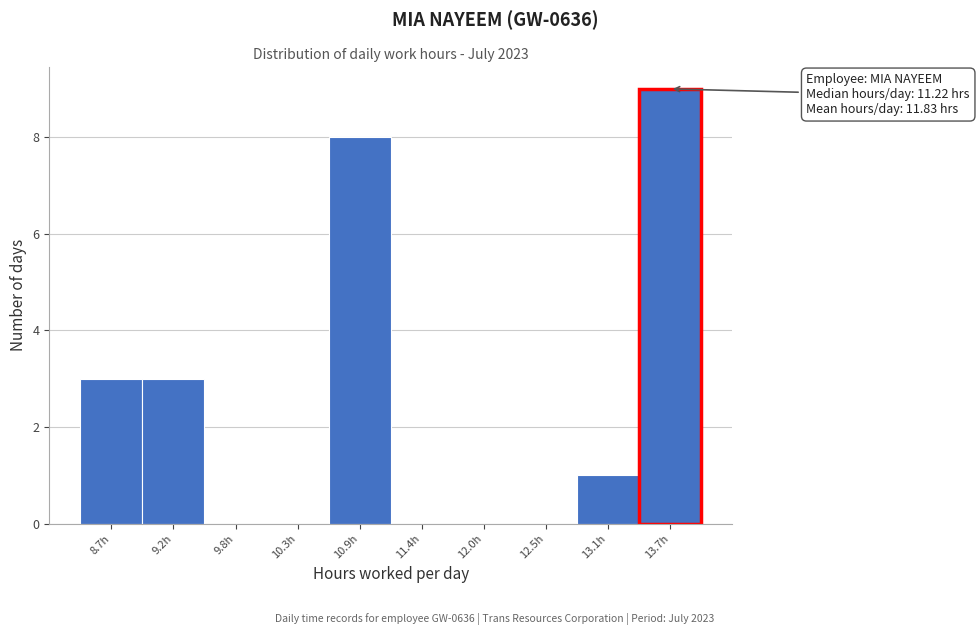

Reading left to right, list all the values displayed in this chart.

8.7h=3	9.2h=3	9.8h=0	10.3h=0	10.9h=8	11.4h=0	12.0h=0	12.5h=0	13.1h=1	13.7h=9